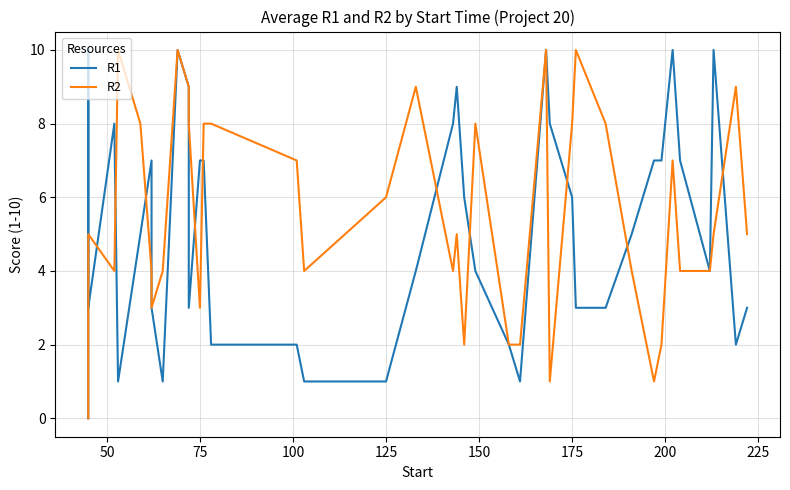

At how many categories does at least one series exceed 5?

29